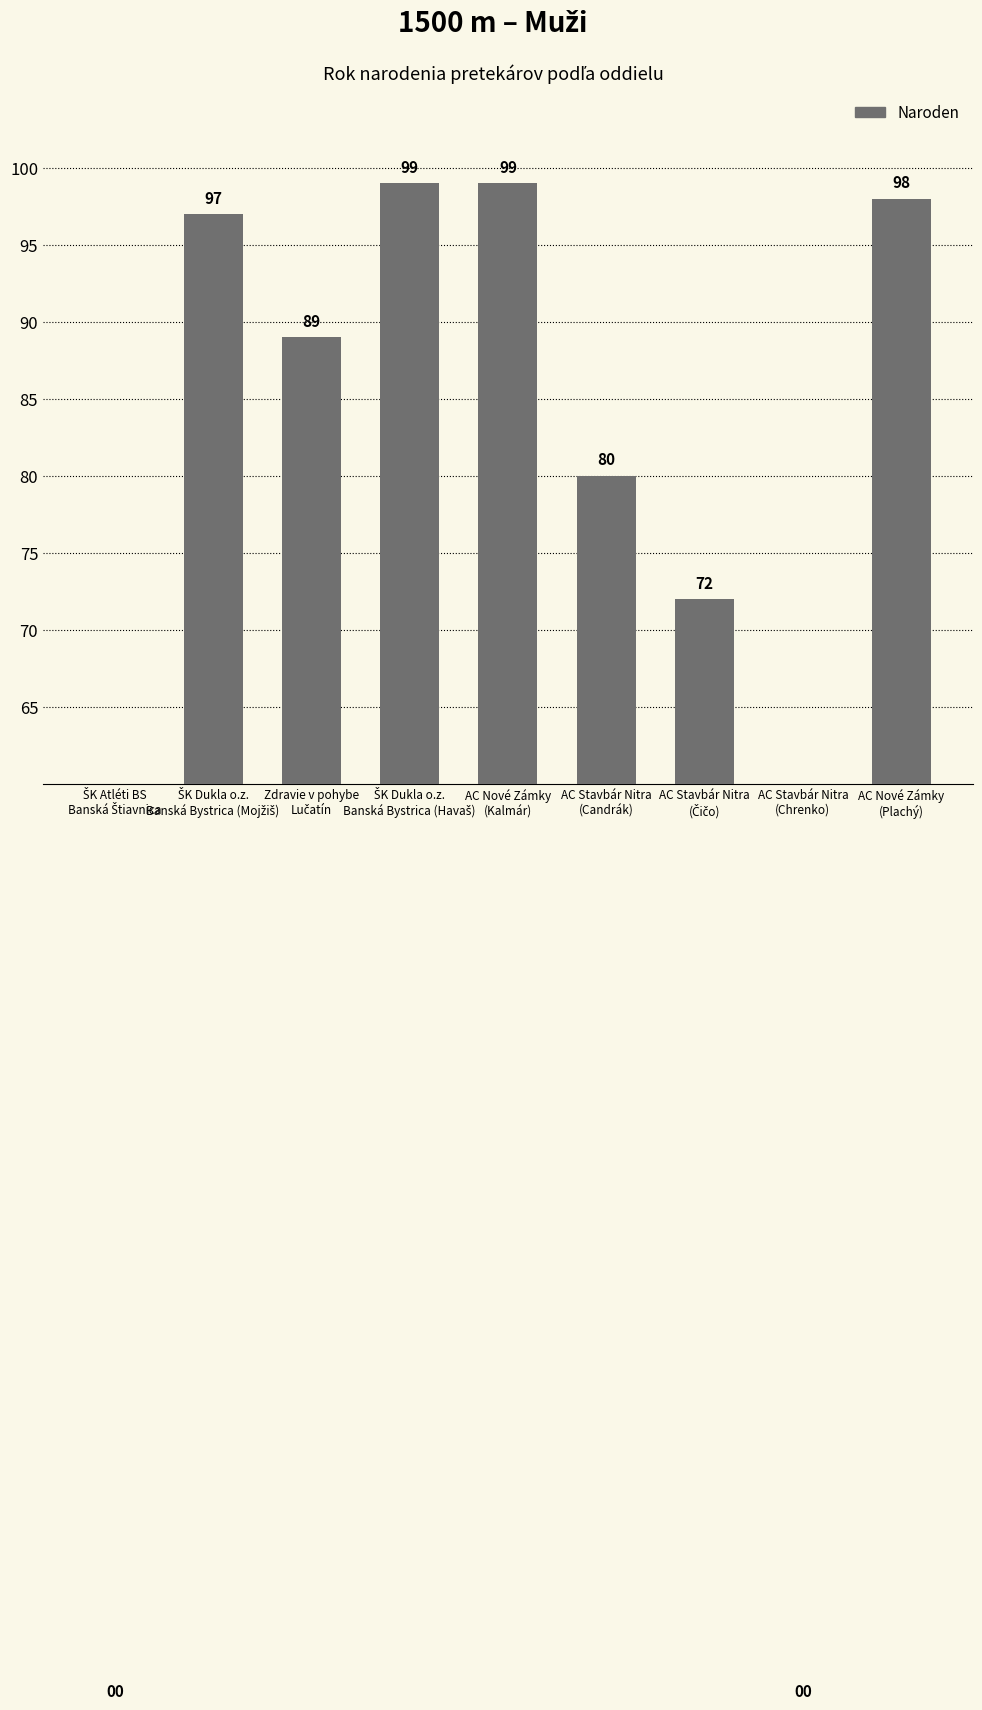

At which category does the chart reach its peak across all series?

ŠK Dukla o.z.
Banská Bystrica (Havaš)